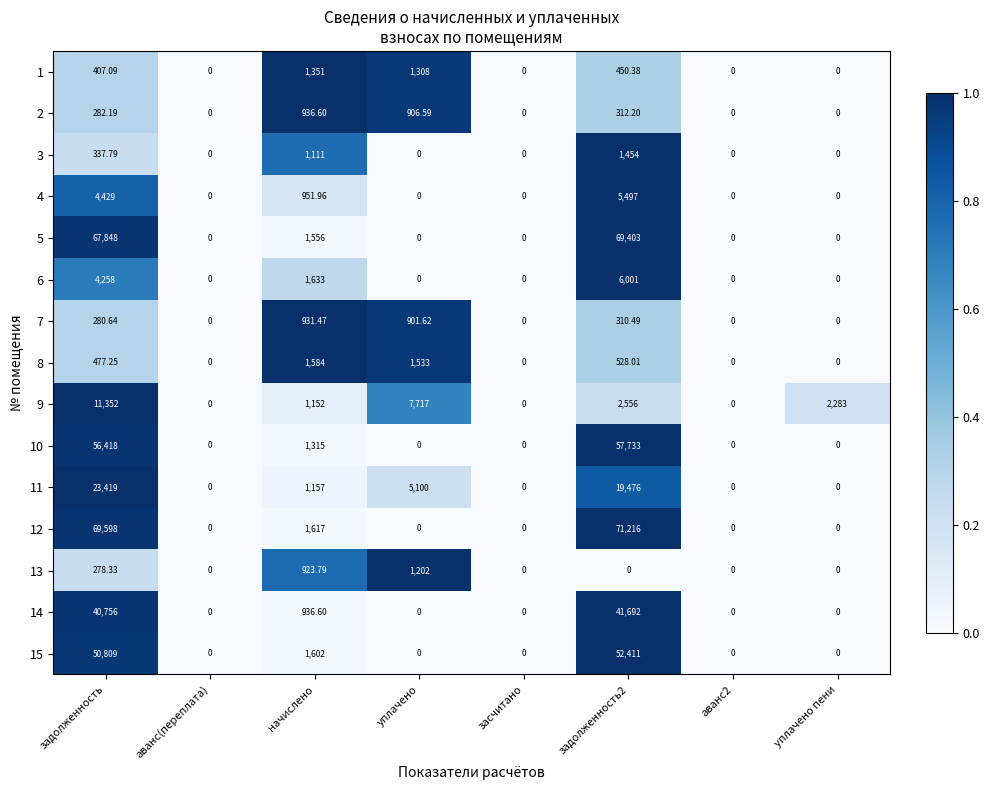

What is the total value across all series at задолженность2?

329040.1